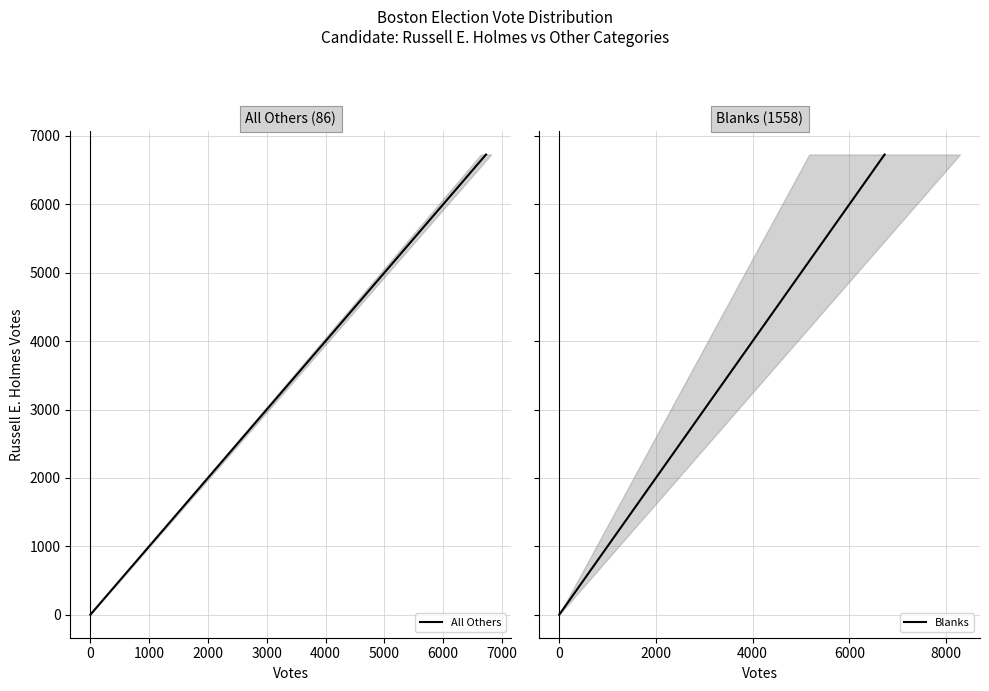

What is the total value across all series at 0?

13456